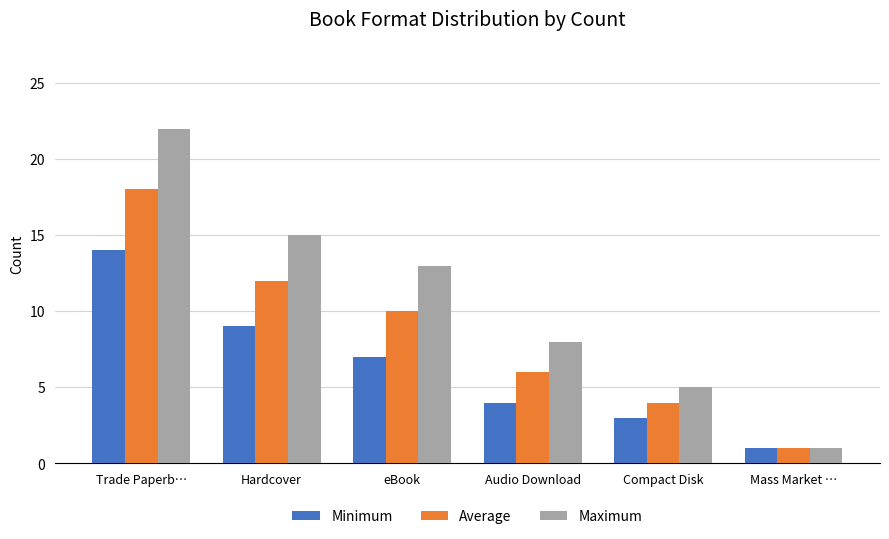

What are all the series names shown in the legend?

Minimum, Average, Maximum